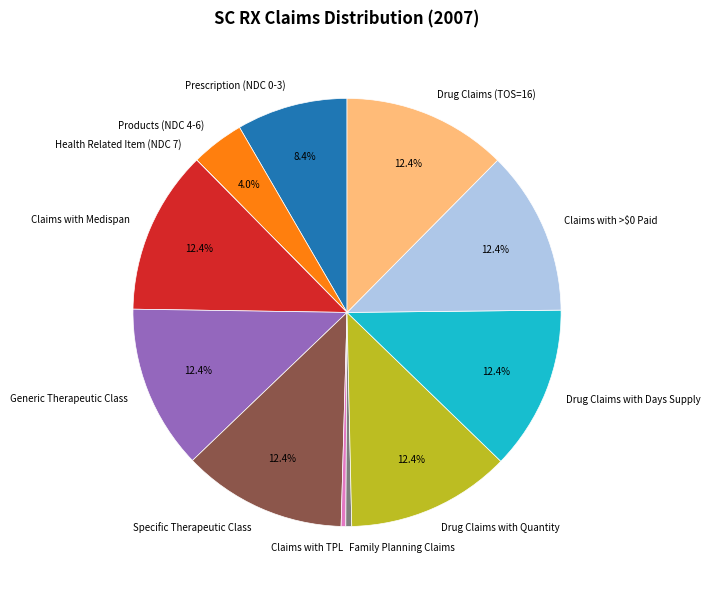

Combined, do Drug Claims with Quantity and Claims with >$0 Paid account for over 50%?

No